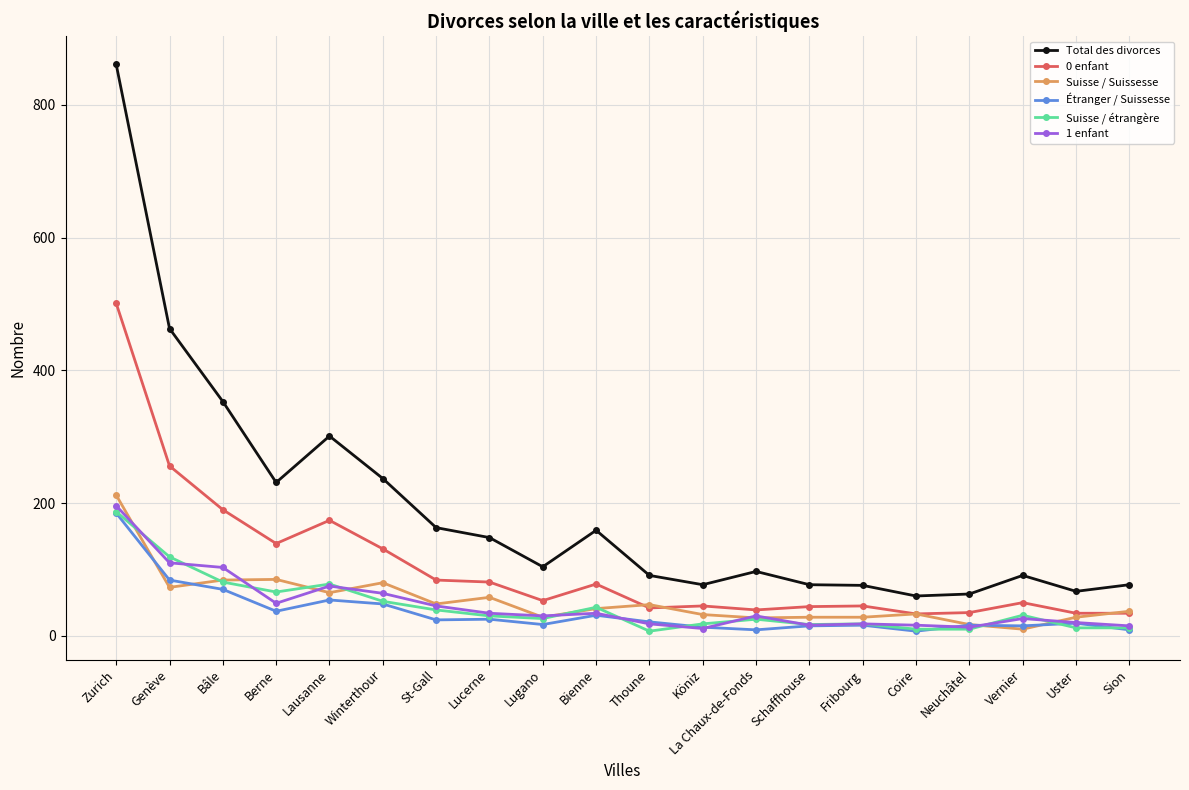

At which label does Suisse / étrangère first exceed 30?

Zurich